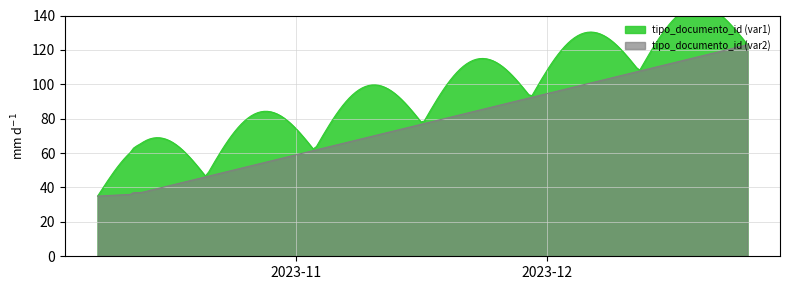

What is the minimum value for tipo_documento_id (var2)?

35.0